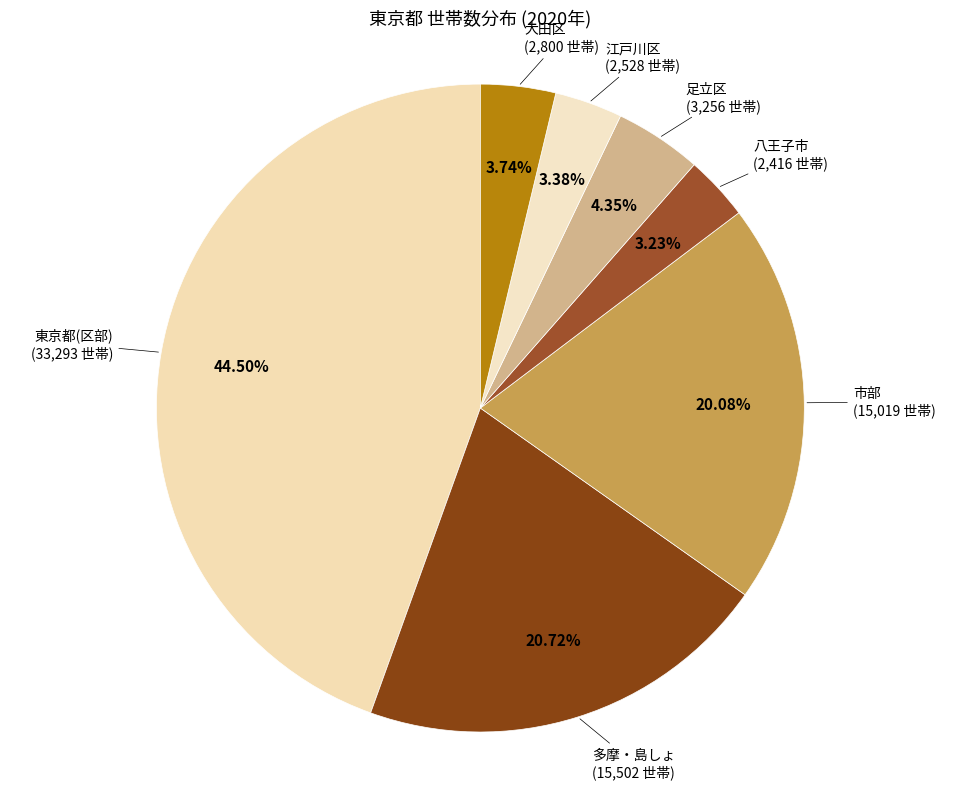

How many slices are in this pie chart?

7